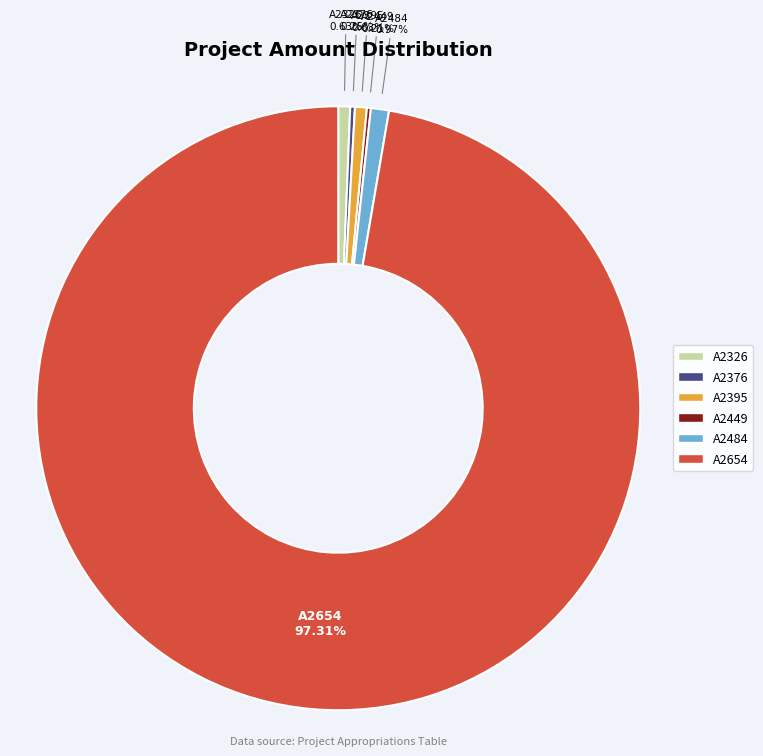

Which category has the biggest portion of the pie?

A2654